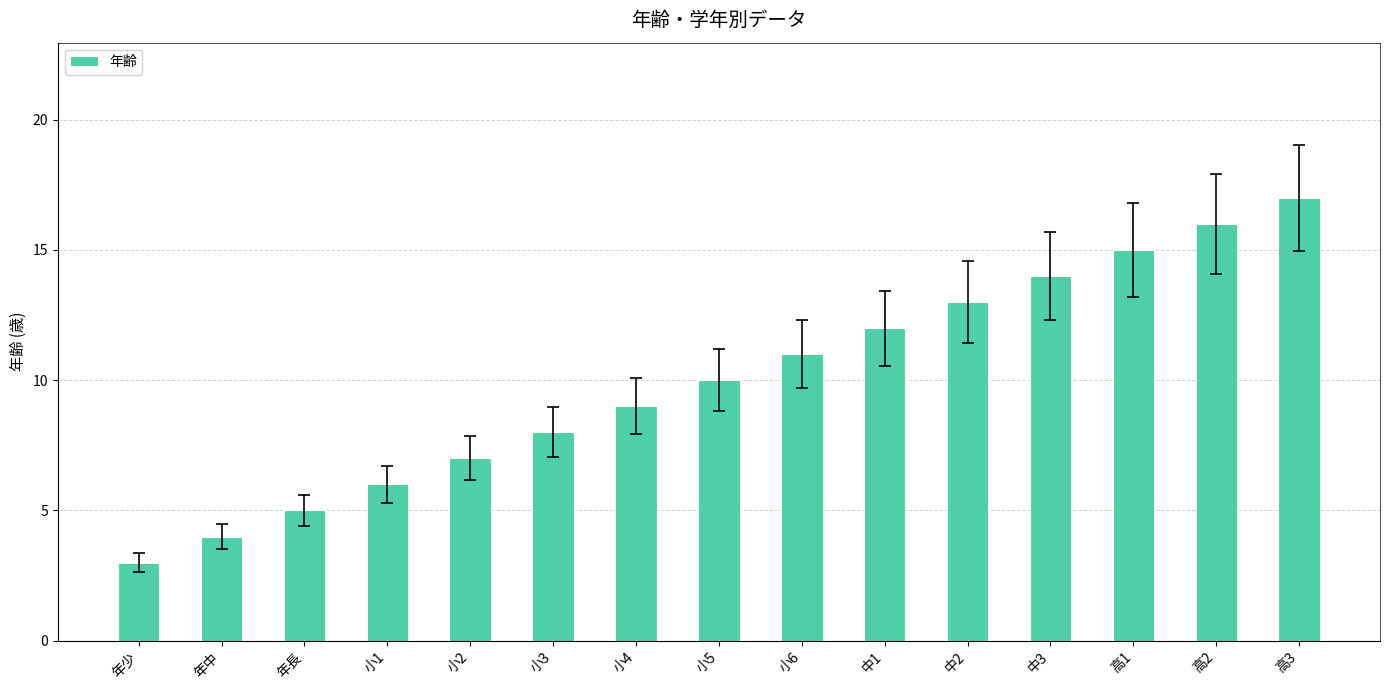

What is the label of the 6th bar from the right?

中1